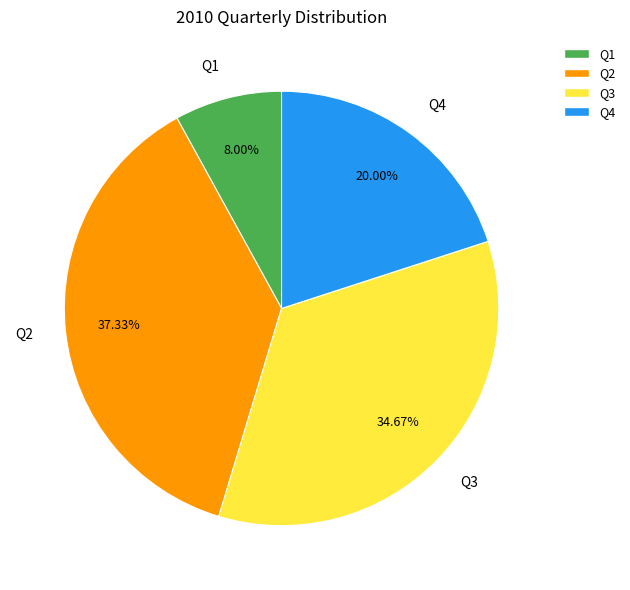

To the nearest percent, what is the difference between the largest and smallest slice percentages?

29%